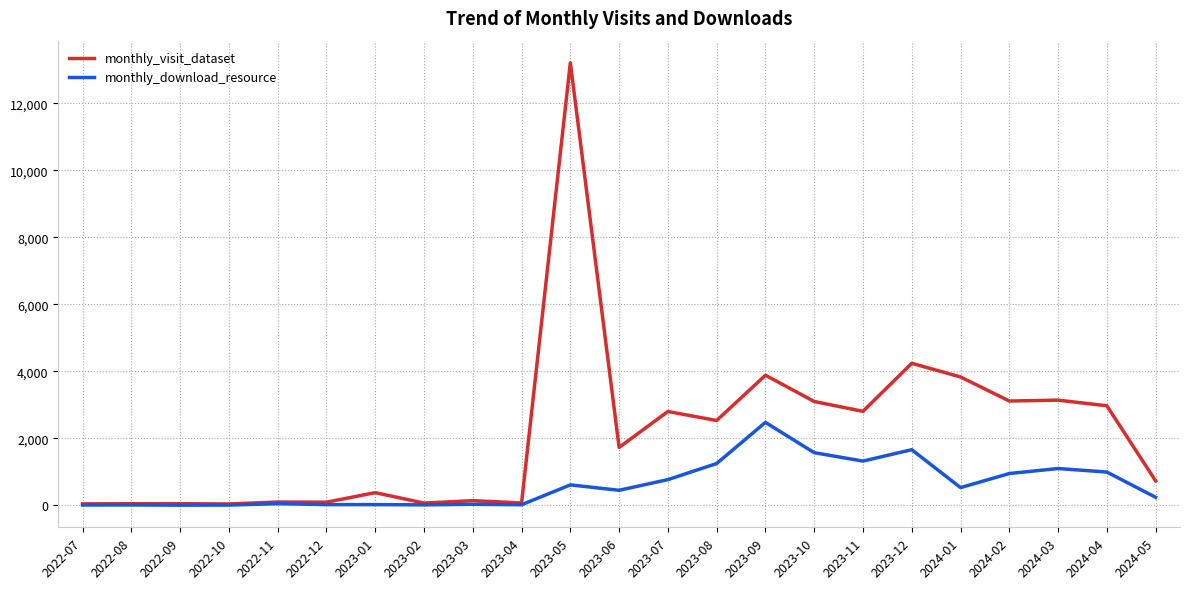

Rank the series at 2024-04 from lowest to highest value.

monthly_download_resource, monthly_visit_dataset